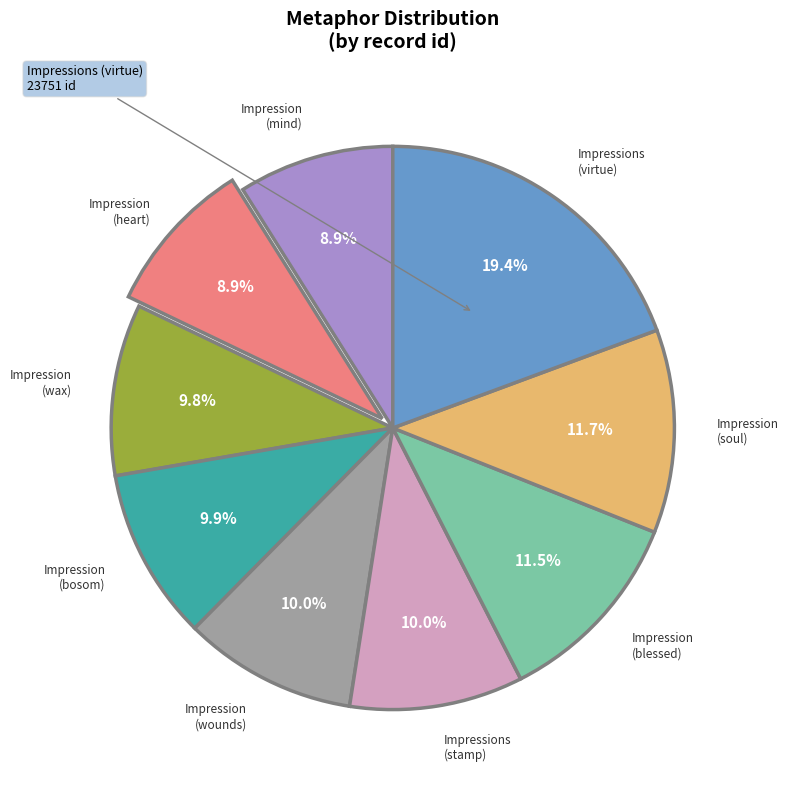

Is there a majority slice in this chart?

No